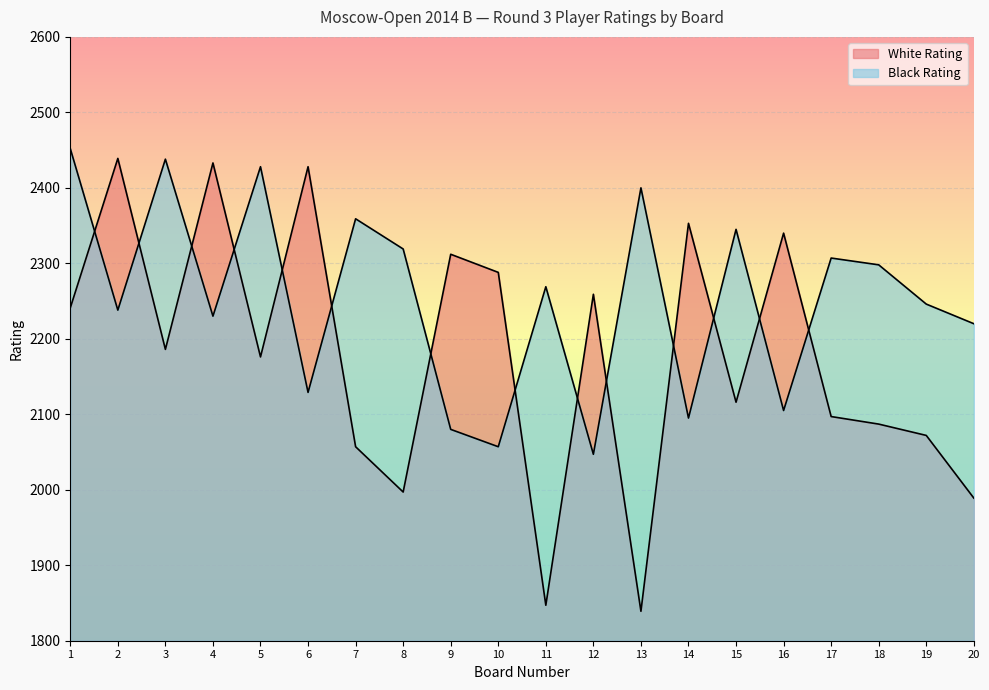

Which has a higher value, 1 or 13?

1